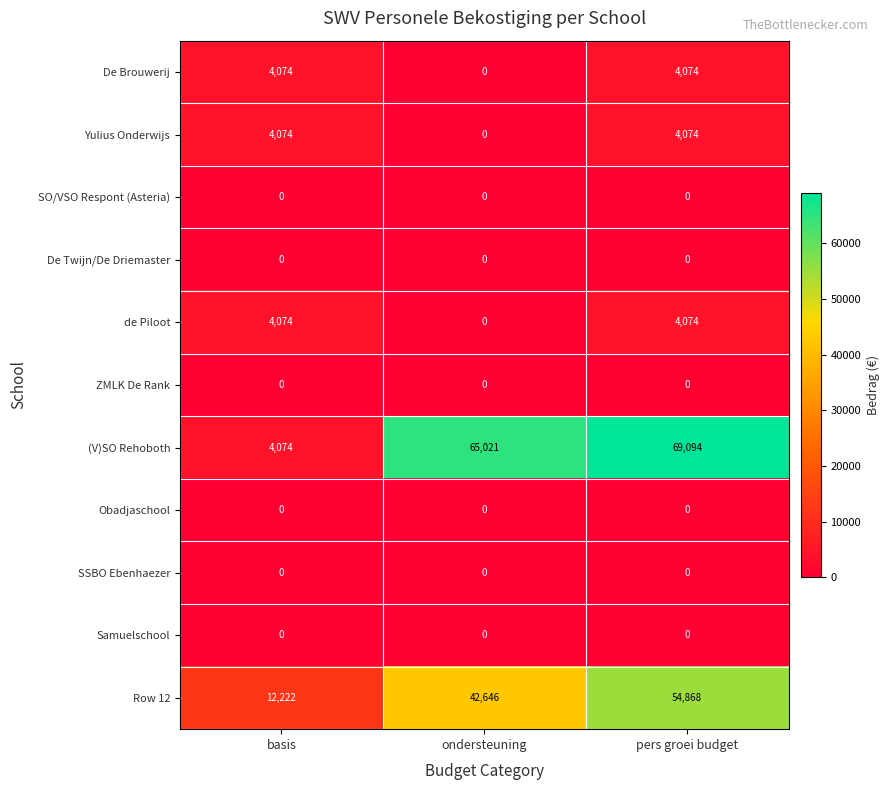

The De Brouwerij series shows 6813 at basis. True or false?

False